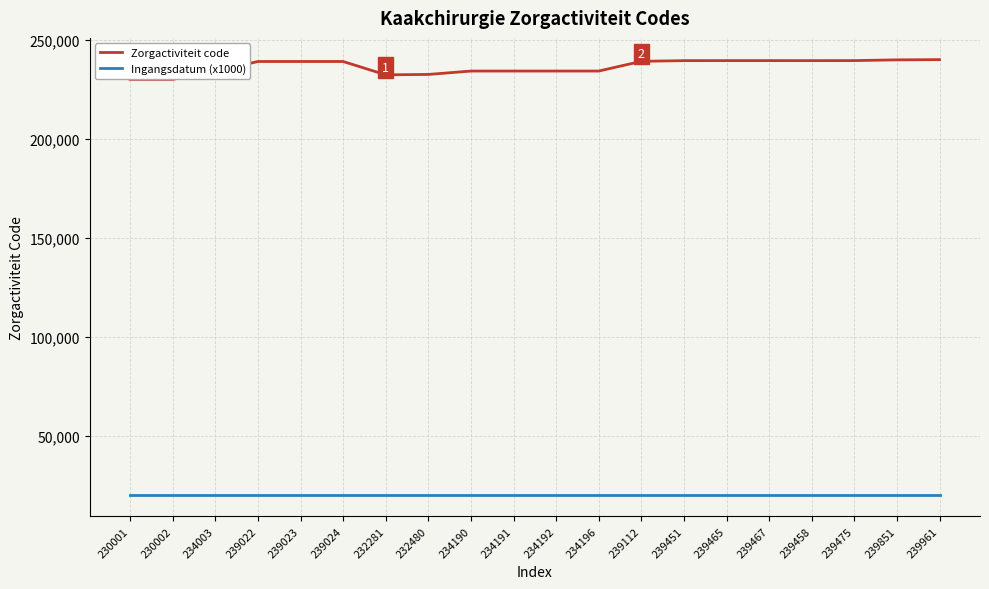

What is the smallest value displayed?

20190.1